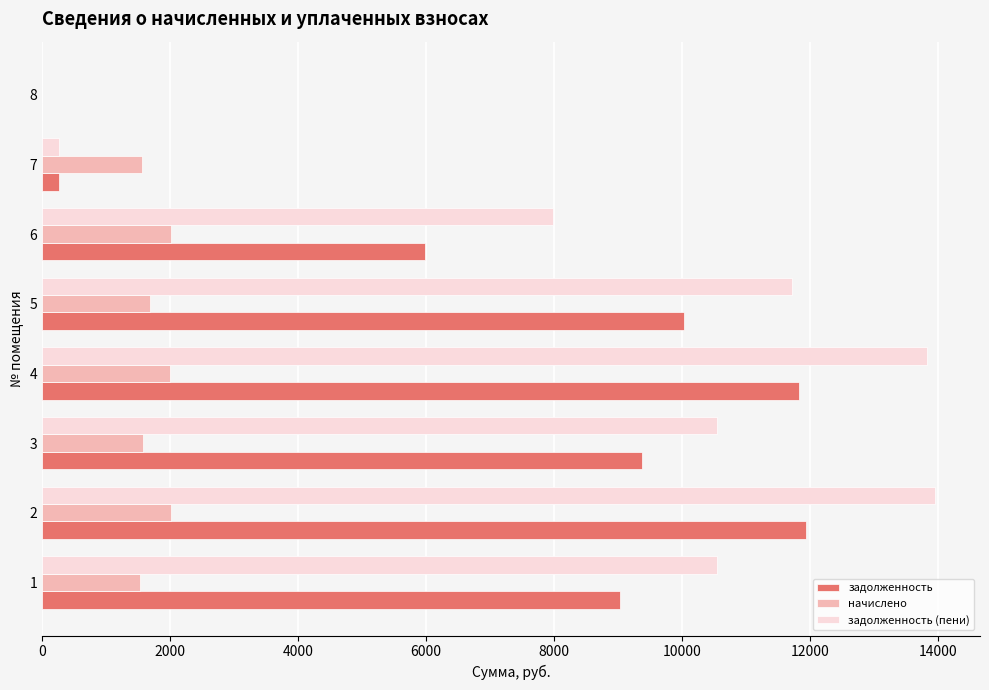

Is the value of задолженность at 4 greater than the value of начислено at 2?

Yes